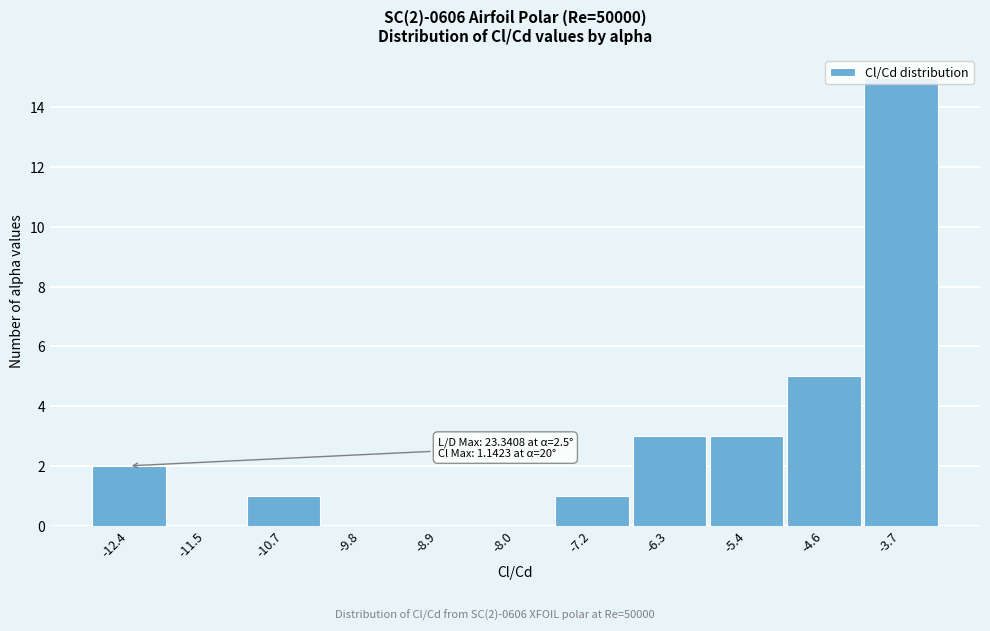

Which range on the x-axis has the tallest bar?

-4.1 to -3.3